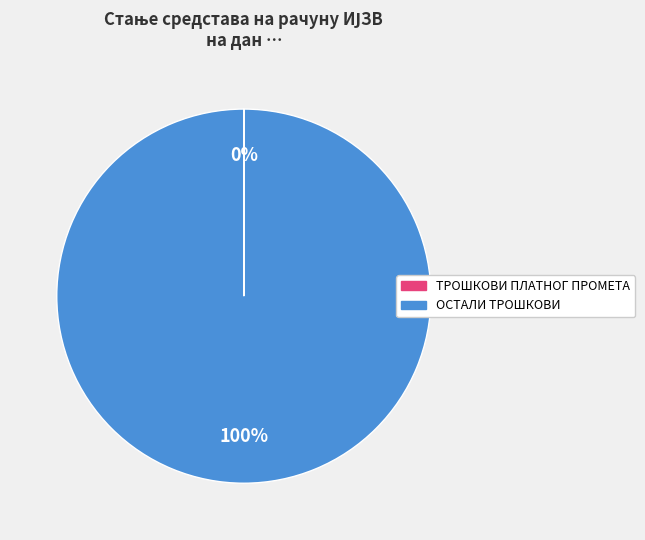

What percentage is the ОСТАЛИ ТРОШКОВИ slice, to the nearest percent?

100%